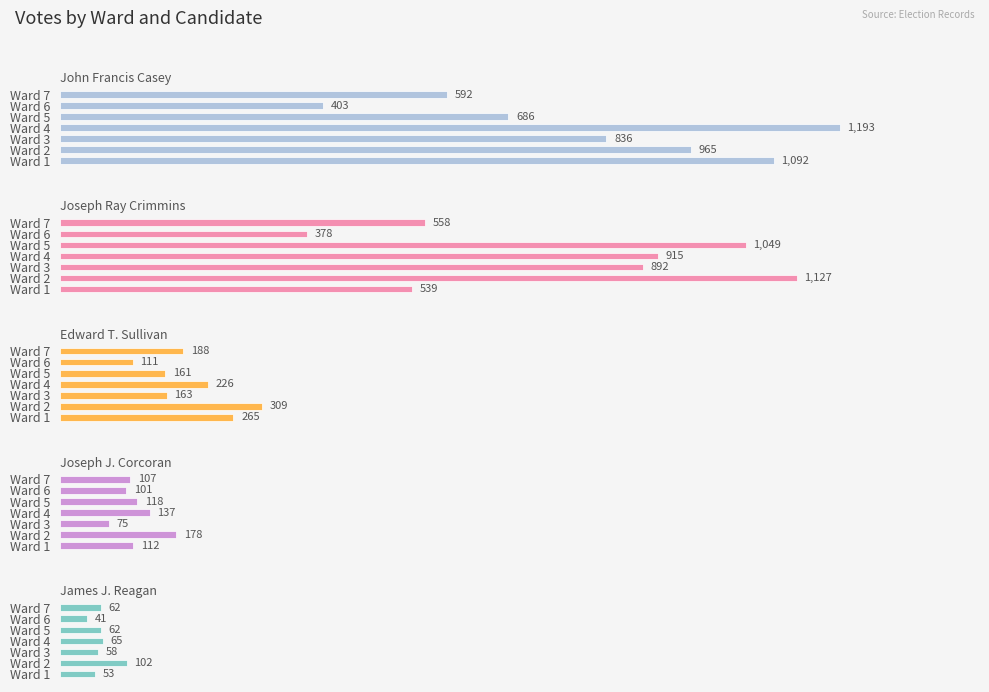

At how many categories does at least one series exceed 782?

5